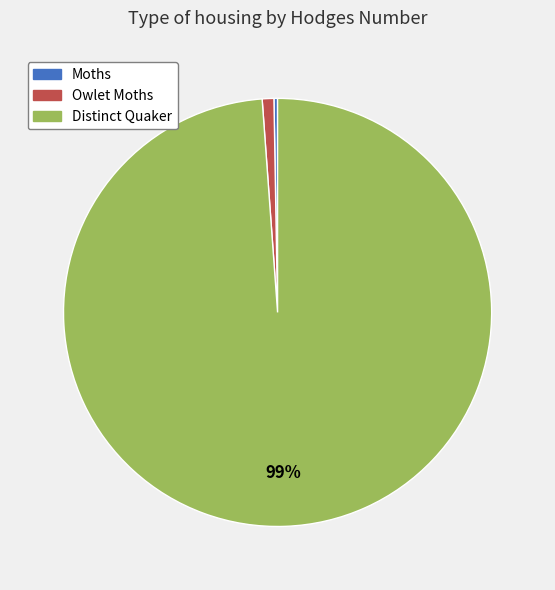

To the nearest percent, what portion does Distinct Quaker represent?

99%